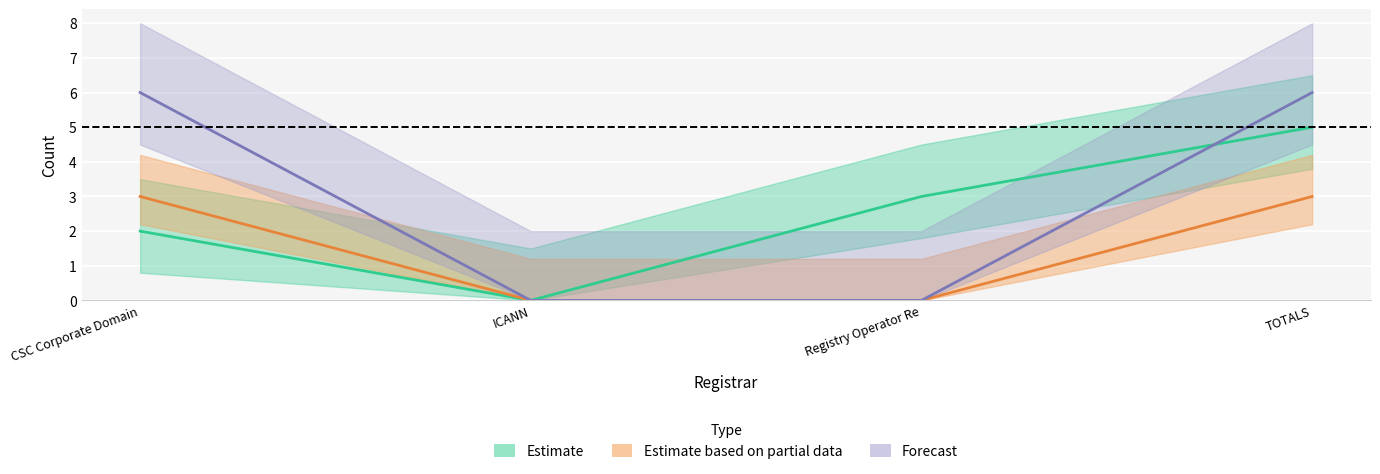

Reading left to right, extract all data points from this chart.

Estimate: CSC Corporate Domain=2	ICANN=0	Registry Operator Re=3	TOTALS=5
Estimate based on partial data: CSC Corporate Domain=3	ICANN=0	Registry Operator Re=0	TOTALS=3
Forecast: CSC Corporate Domain=6	ICANN=0	Registry Operator Re=0	TOTALS=6